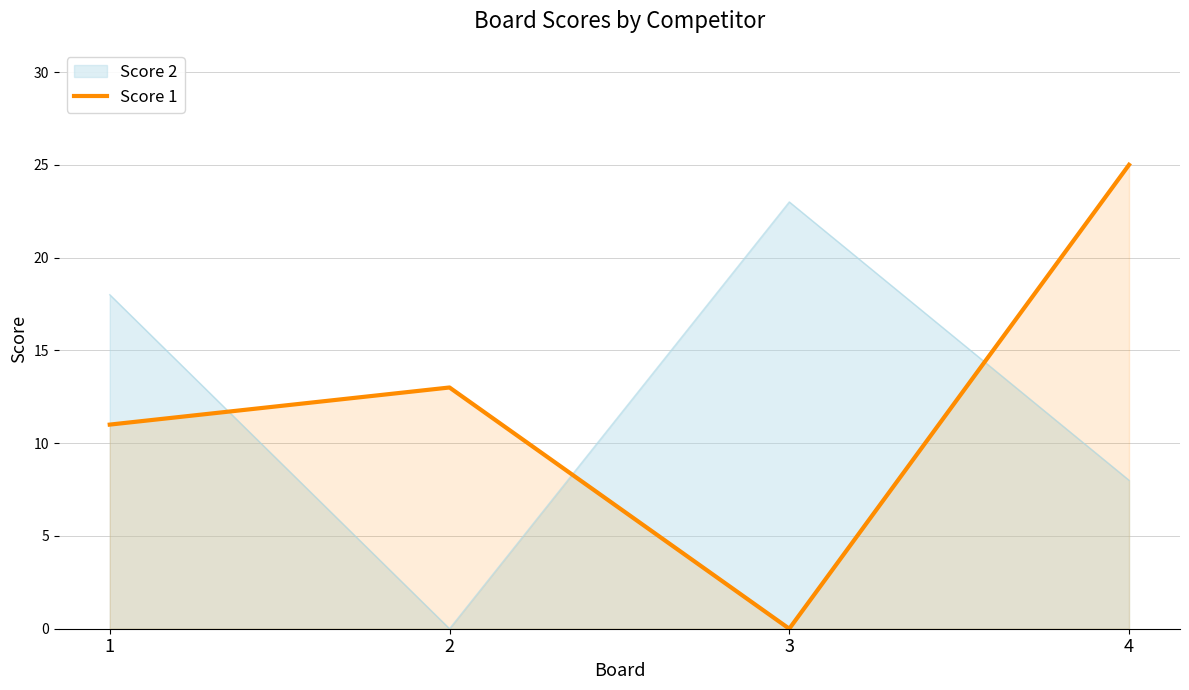

Reading left to right, transcribe all the data shown in this chart.

Score 2: 1=18	2=0	3=23	4=8
Score 1: 1=11	2=13	3=0	4=25